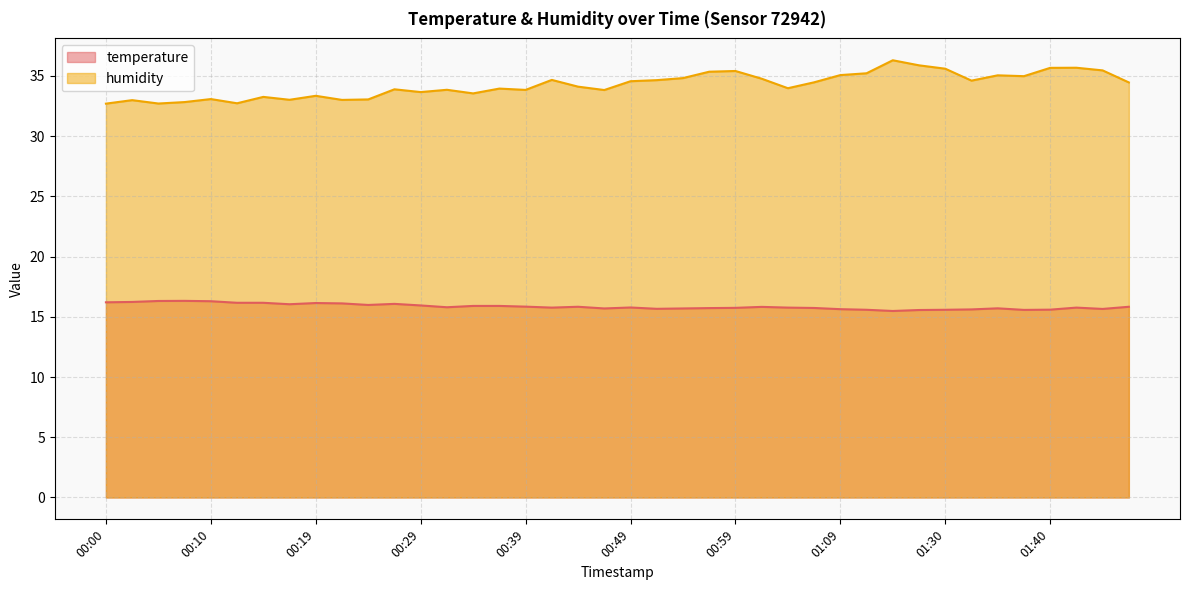

True or false: humidity has more than 1 interior local peaks.

True